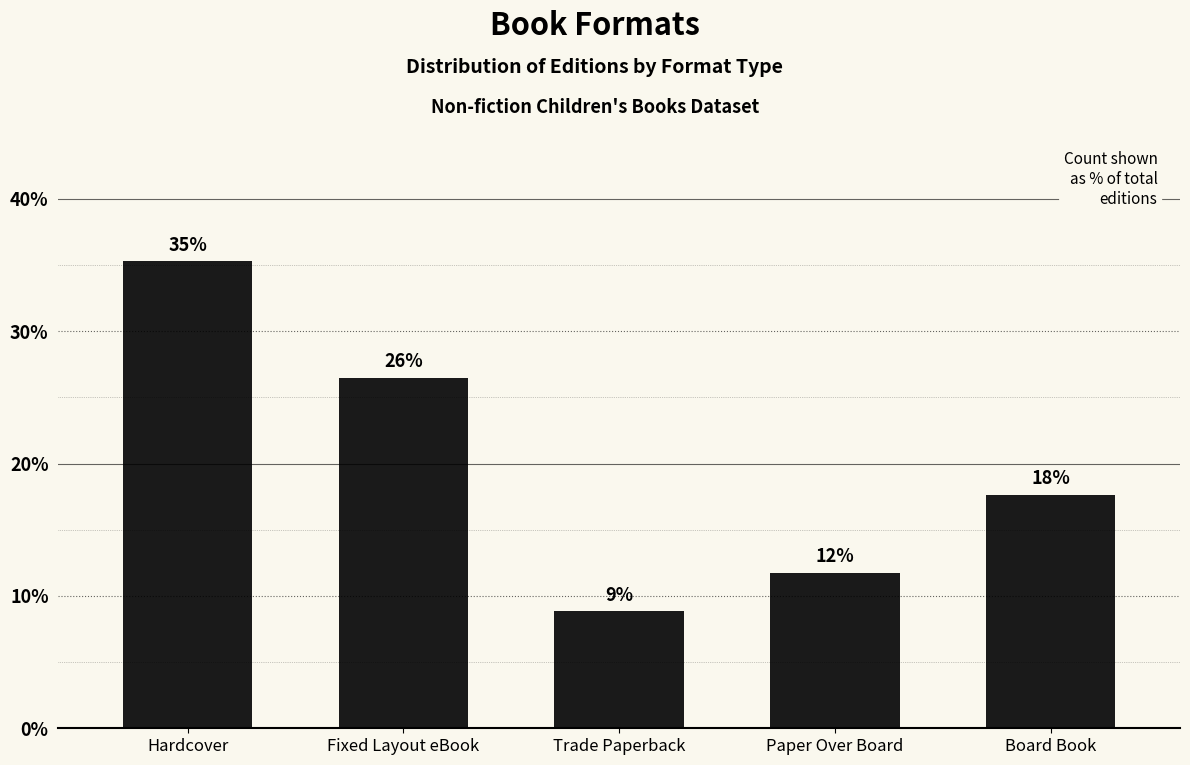

Does the chart contain any negative values?

No